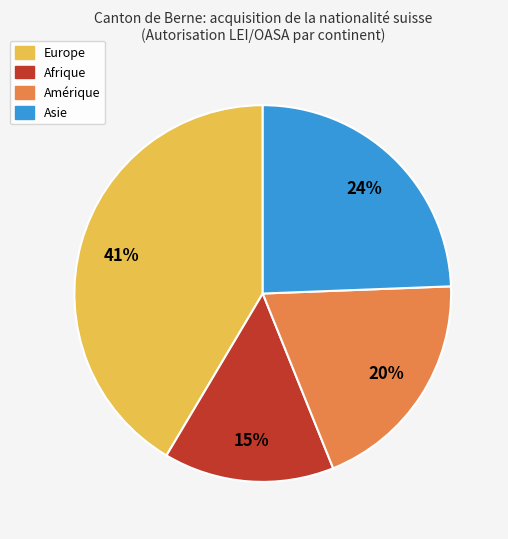

To the nearest percent, what is the average slice percentage?

25%